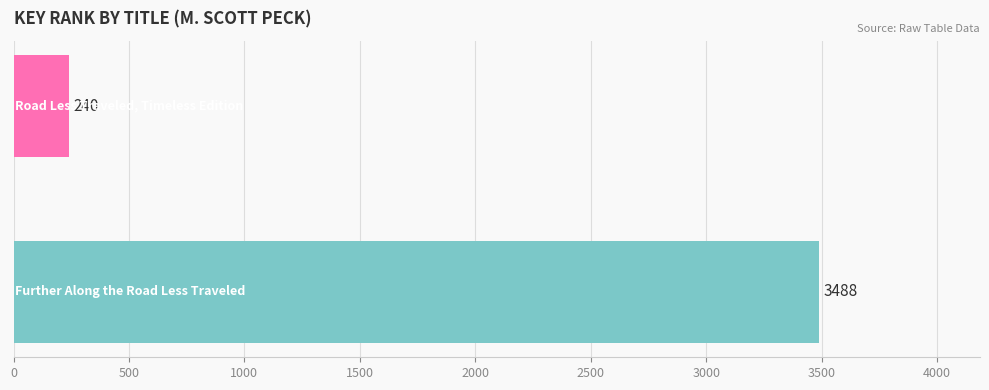

What is the value of the 2nd bar from the top?

3488